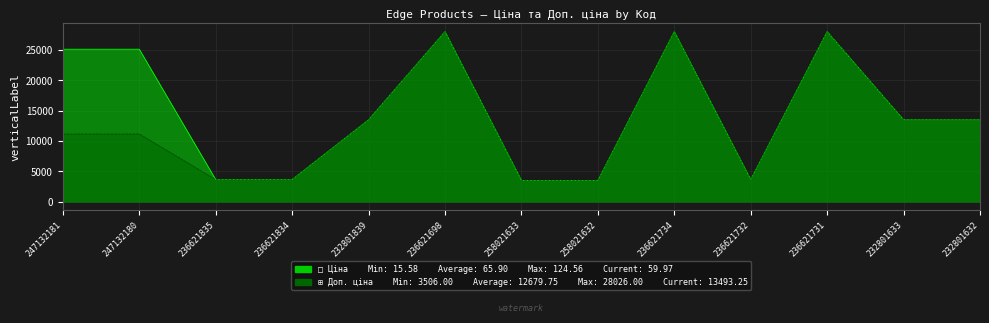

What is the maximum value shown in the chart?

28026.0